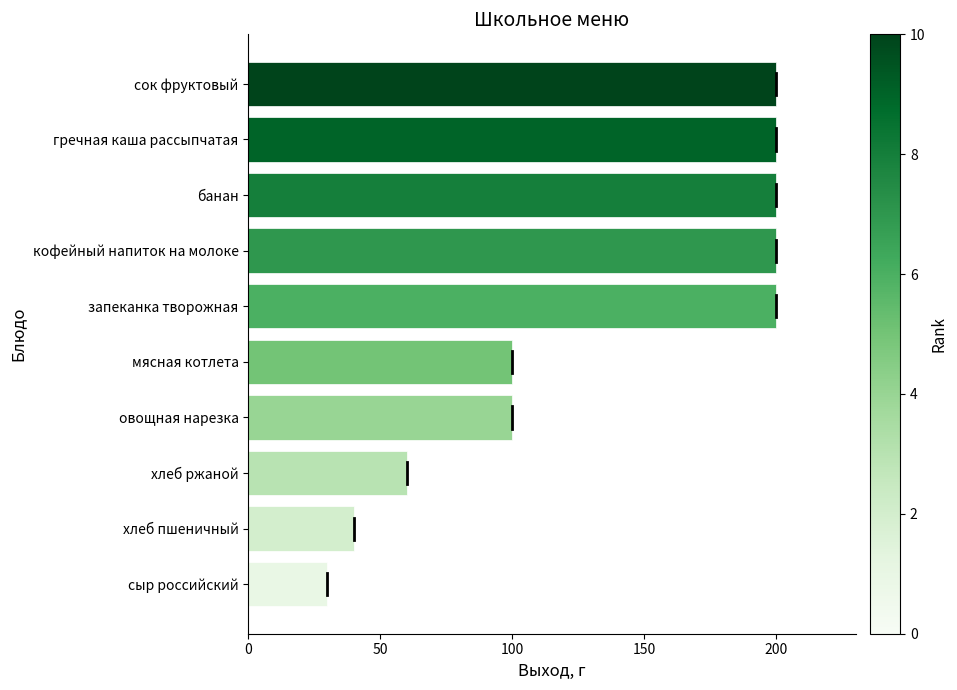

True or false: the data shows 298 at кофейный напиток на молоке.

False